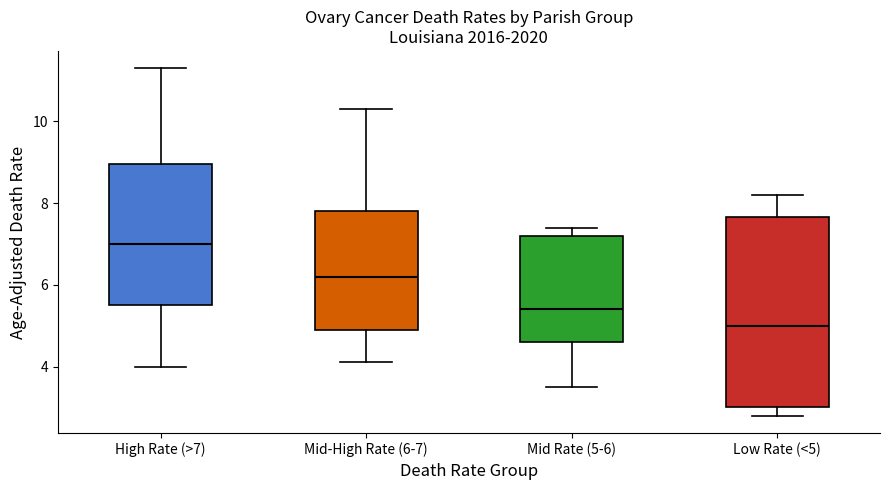

Reading left to right, transcribe this box plot: for each box, give where its median line is, the range the box spans, and where its two whiskers end, as read against the y-axis. The values are not printed on the chart, so give them approximately, as read against the axis.

High Rate (>7): median 7.0, box 5.6 to 9.0, whiskers 4.0 to 11.4
Mid-High Rate (6-7): median 6.2, box 5.0 to 7.8, whiskers 4.2 to 10.4
Mid Rate (5-6): median 5.4, box 4.6 to 7.2, whiskers 3.6 to 7.4
Low Rate (<5): median 5.0, box 3.0 to 7.6, whiskers 2.8 to 8.2